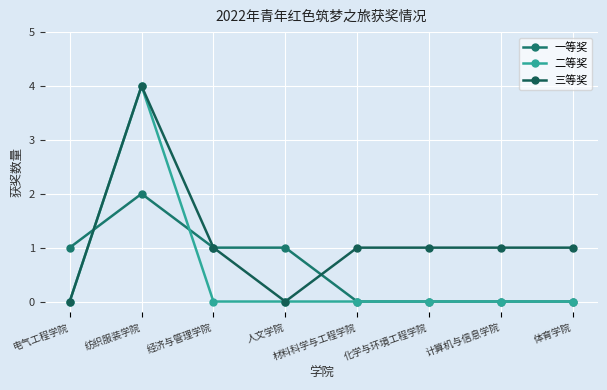

What is the label of the 1st point from the left?

电气工程学院